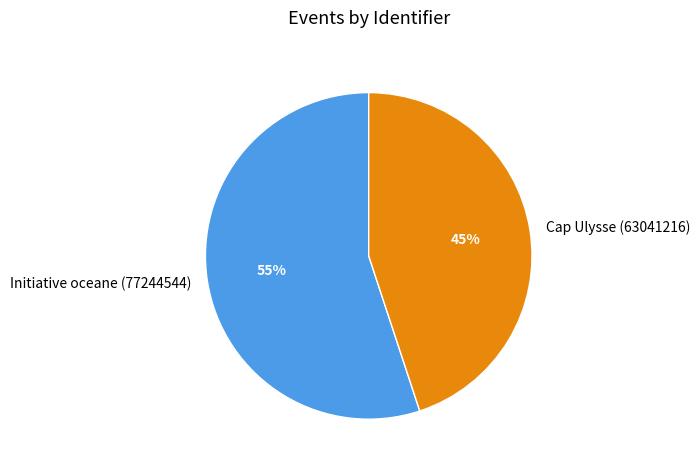

Is the sum of Cap Ulysse (63041216) and Initiative oceane (77244544) greater than half?

Yes